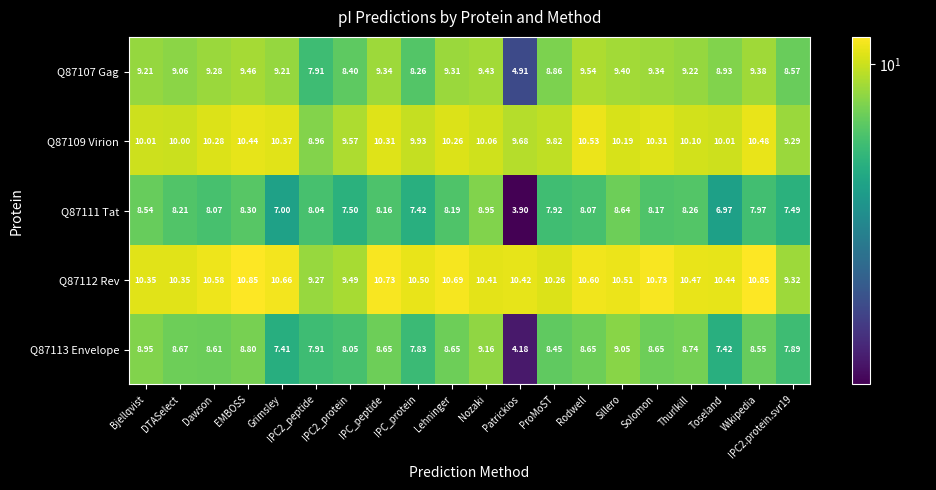

At which label is Q87112 Rev closest to 10?

ProMoST